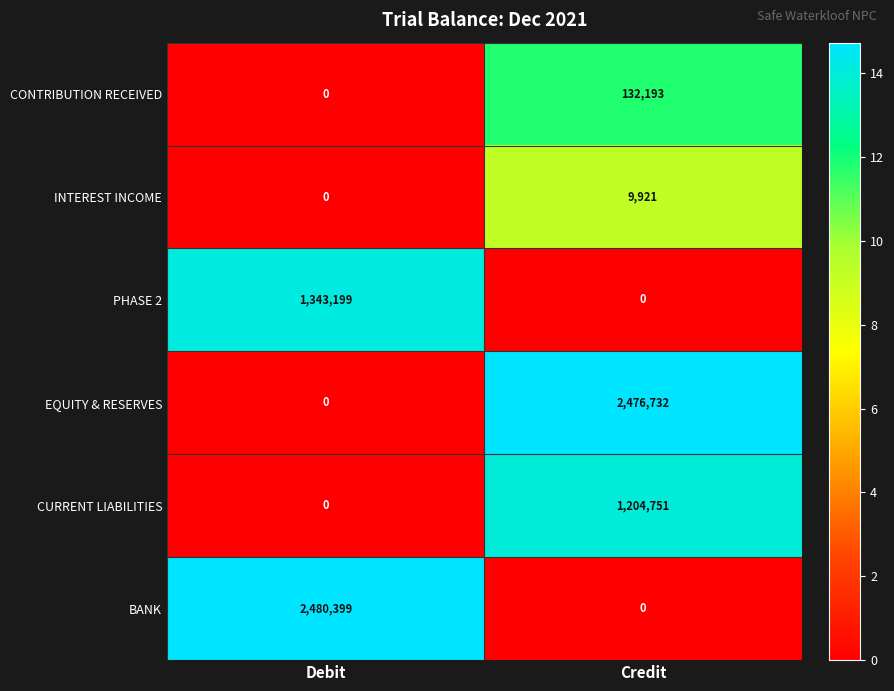

The value of CONTRIBUTION RECEIVED at Credit is 132193. True or false?

True